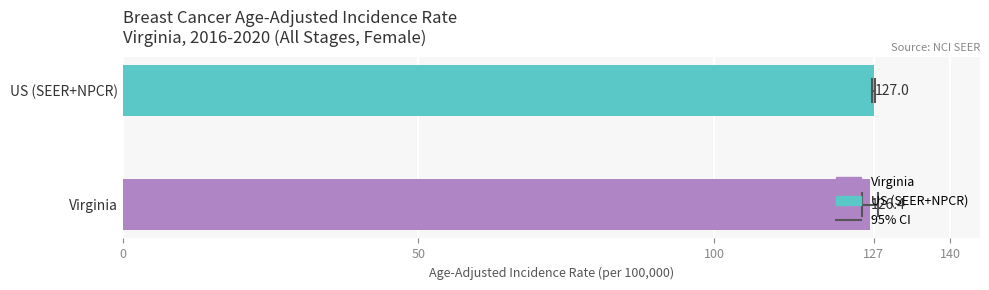

Rank the categories by value from highest to lowest.

US (SEER+NPCR), Virginia